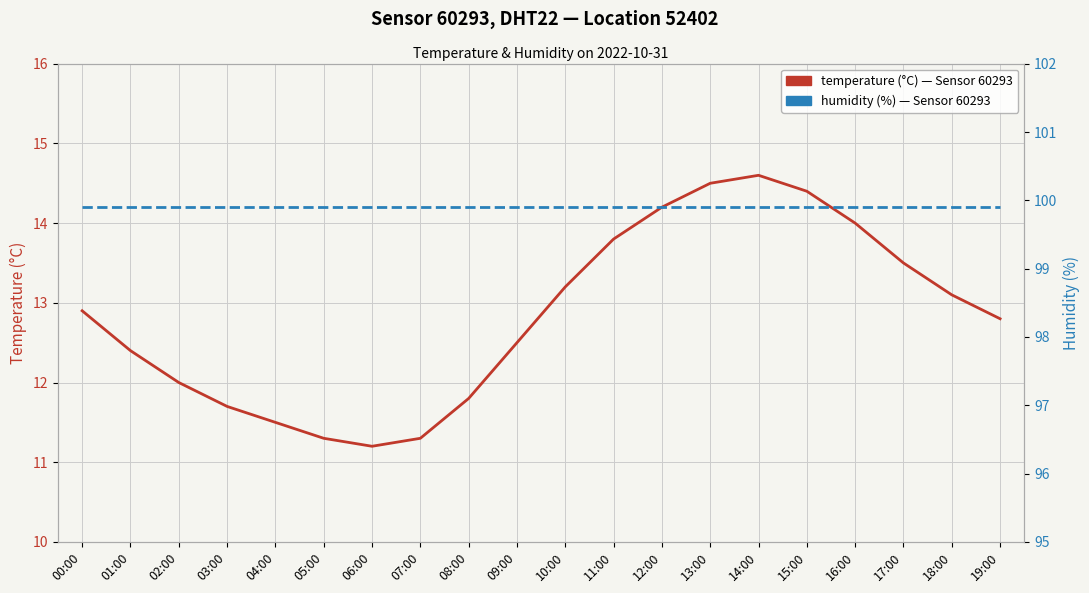

Is it true that temperature (°C) — Sensor 60293, DHT22, Location 52402 equals 12.9 at 00:00?

True